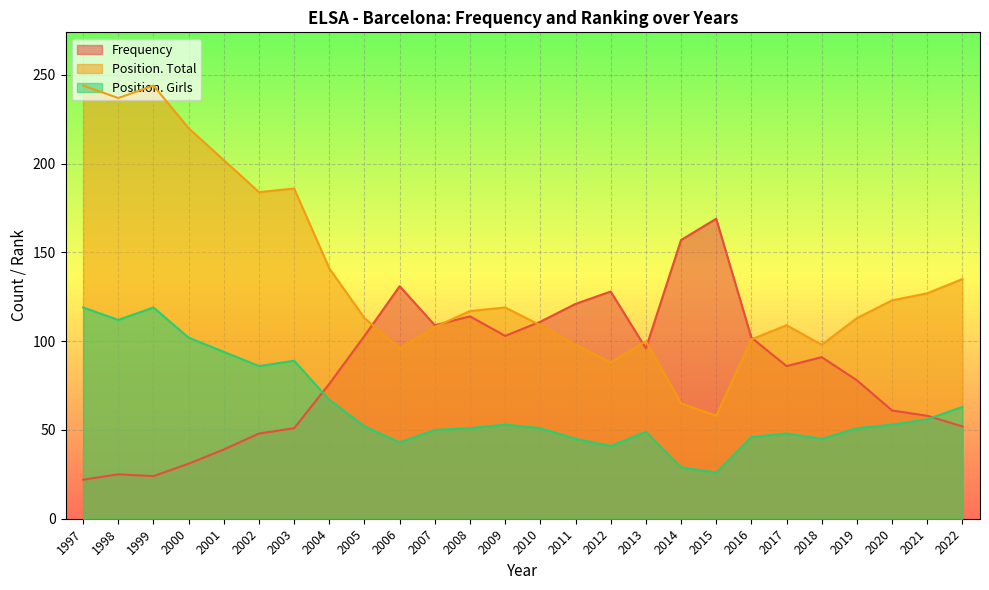

What is the maximum value for Position. Girls?

119